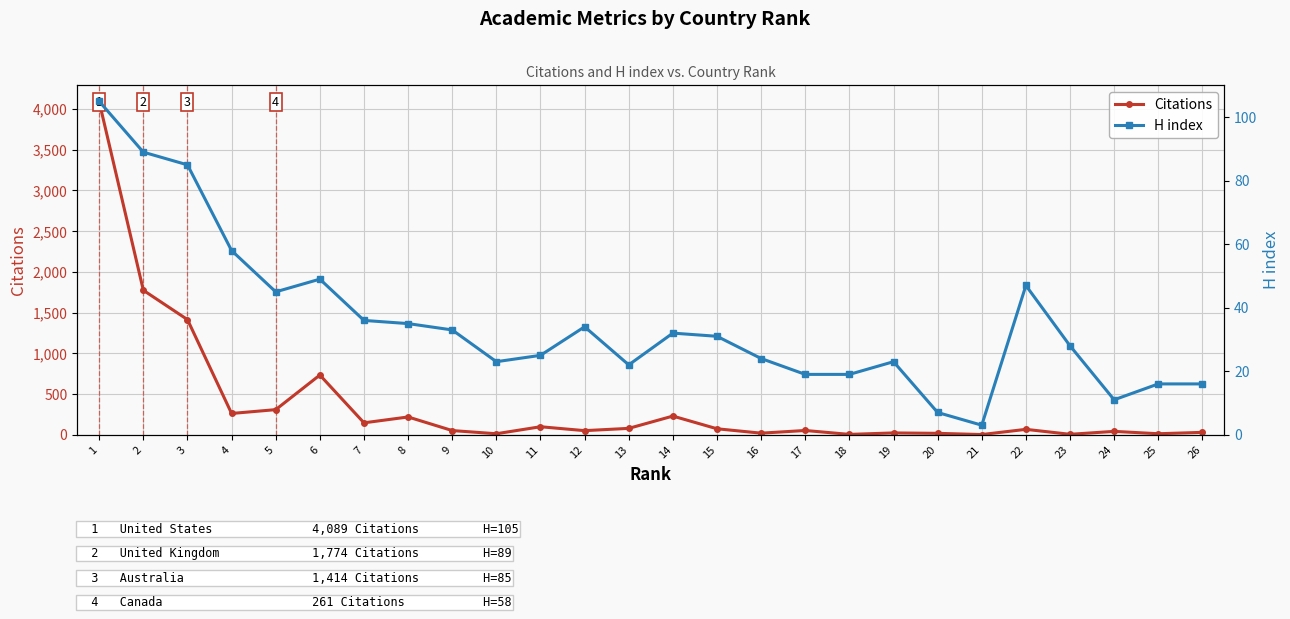

Is it true that H index equals 7 at 20?

True